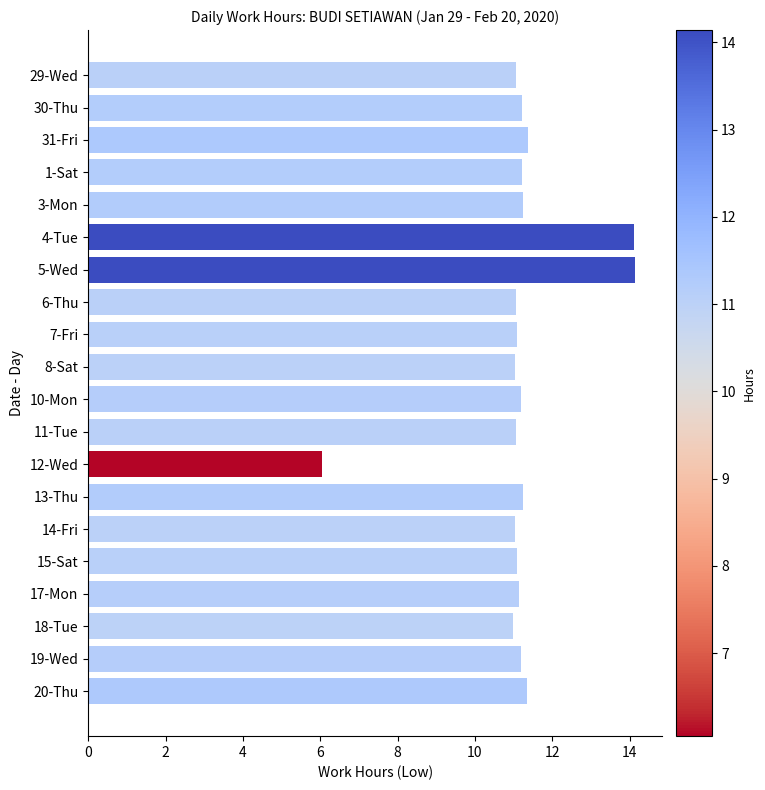

True or false: the data shows 11.2 at 13-Thu.

True